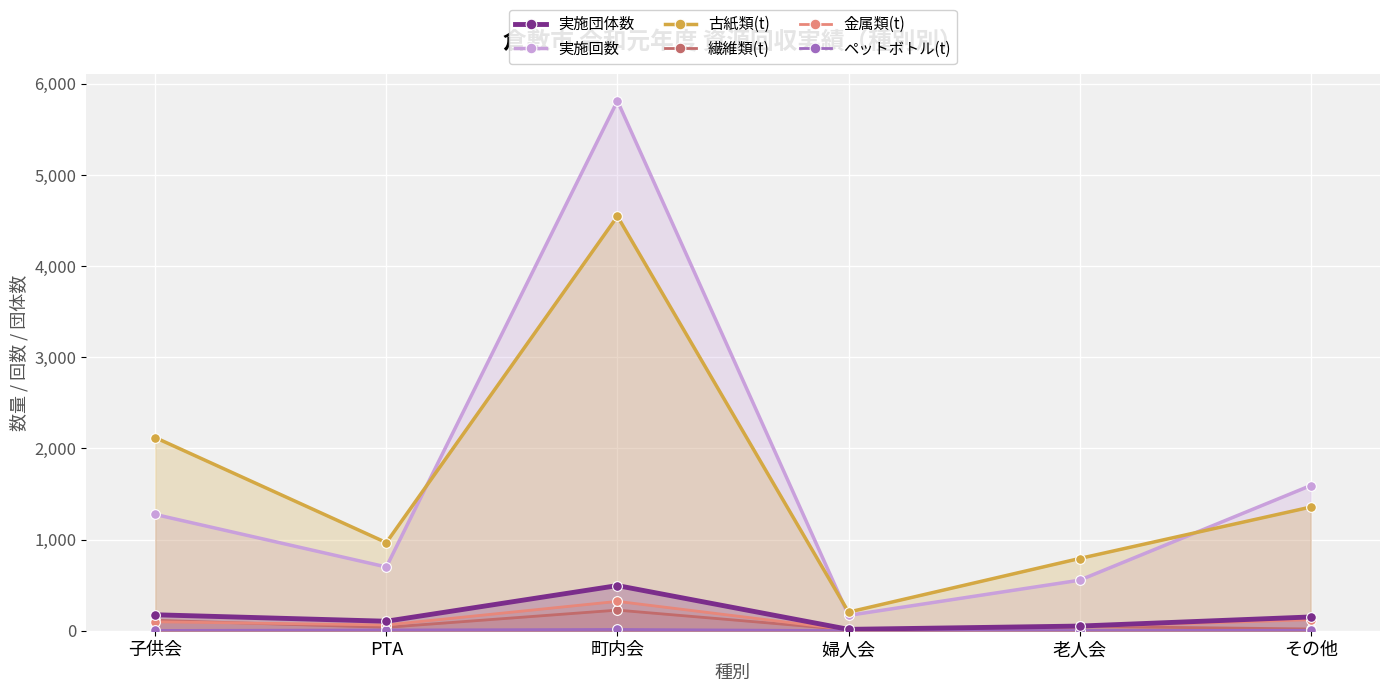

At PTA, list the series in order from largest to smallest.

古紙類(t), 実施回数, 実施団体数, 金属類(t), 繊維類(t), ペットボトル(t)